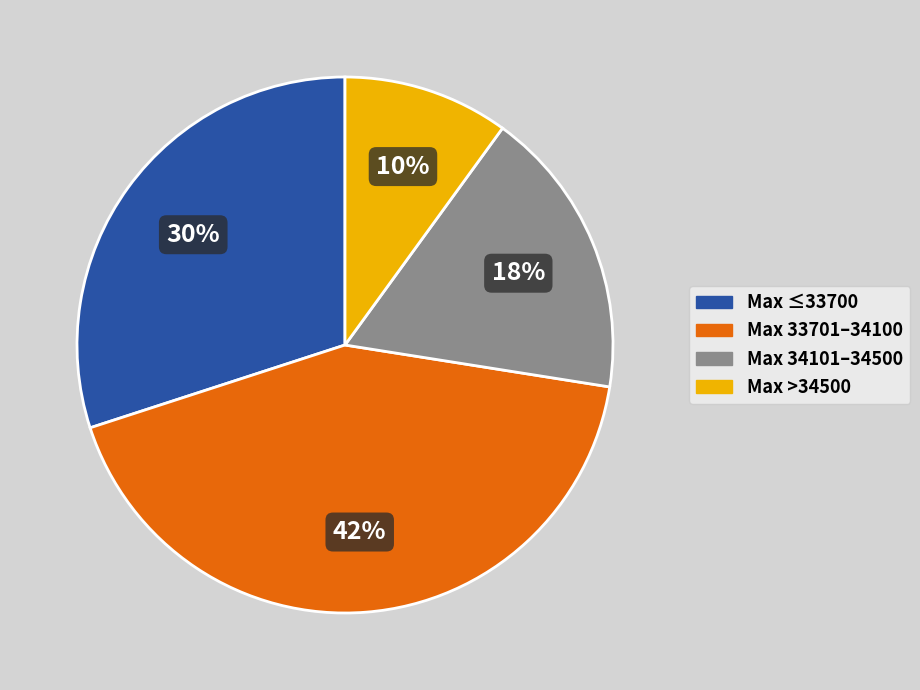

To the nearest percent, what is the average slice percentage?

25%